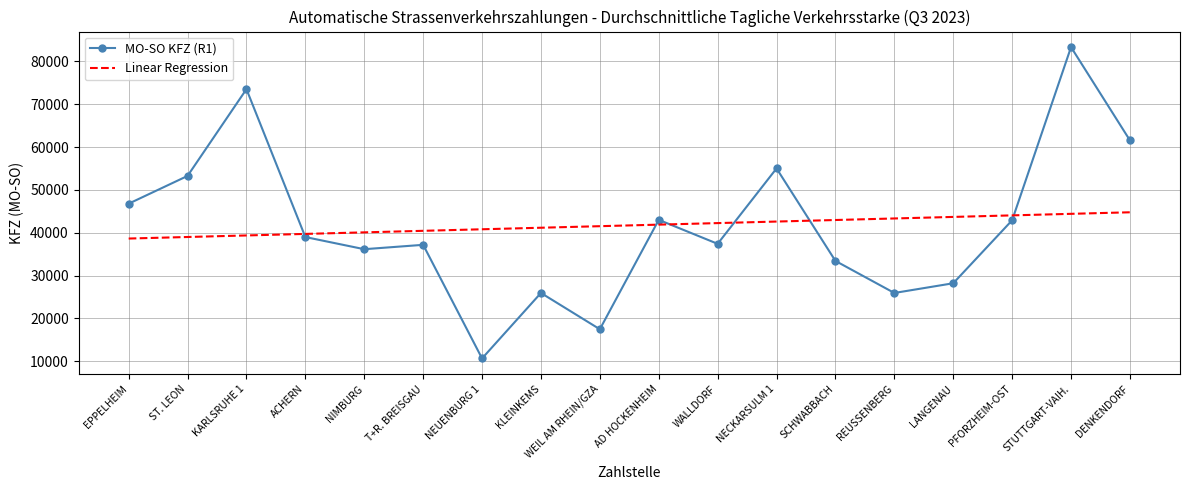

Rank the series by their maximum value, from lowest to highest.

Linear Regression, MO-SO KFZ (R1)